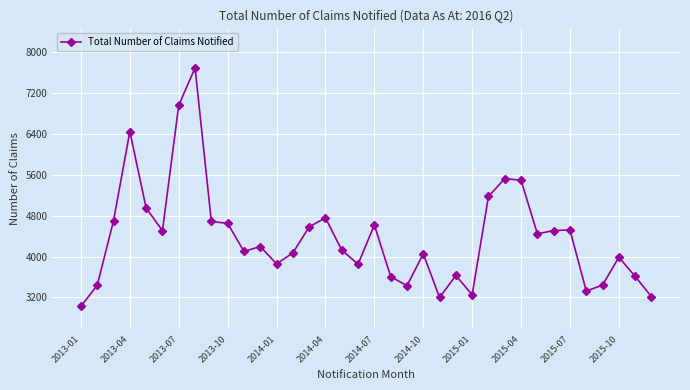

What is the greatest value displayed?

7697